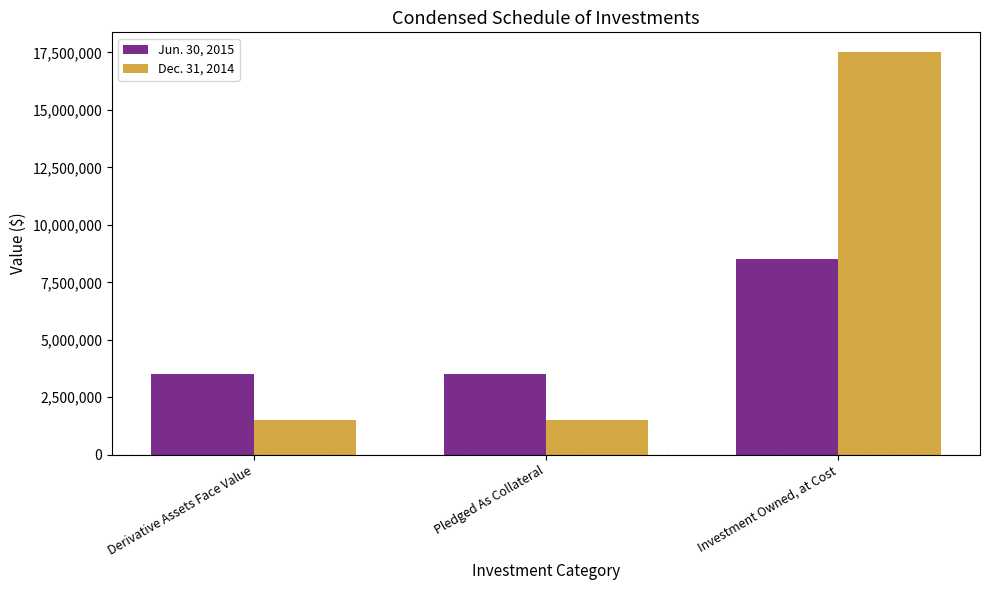

How many data points in Jun. 30, 2015 are less than 3500000?

1